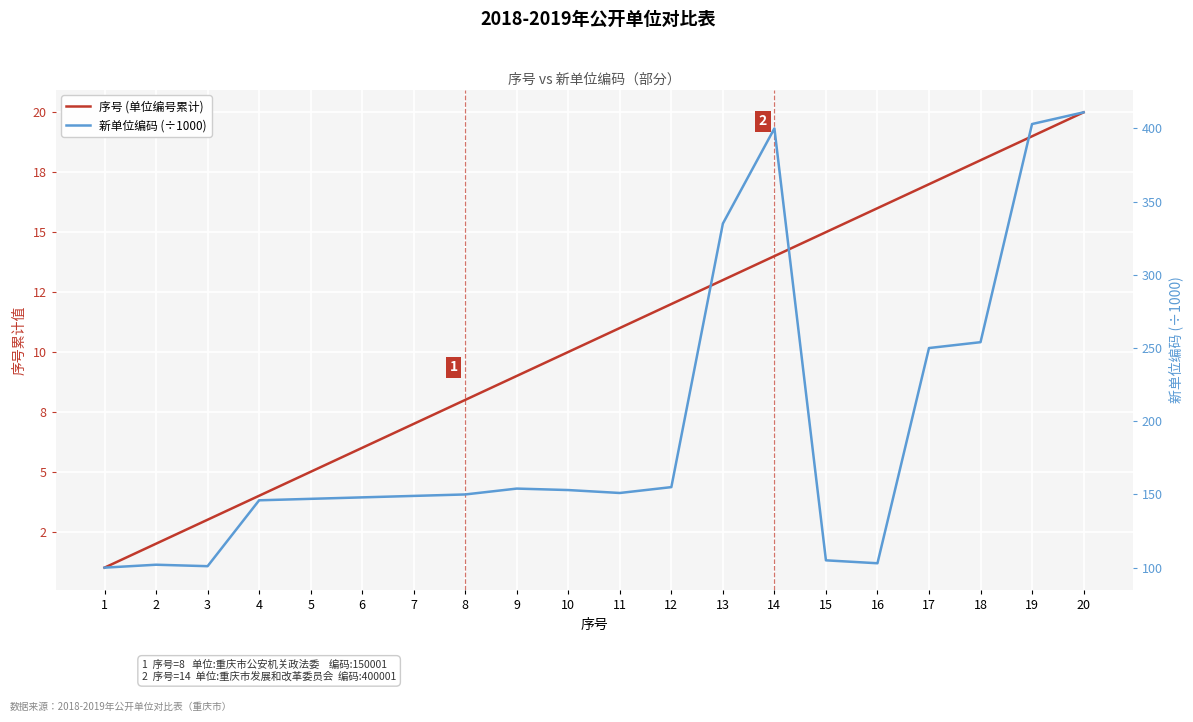

What is the smallest value displayed?

1.0